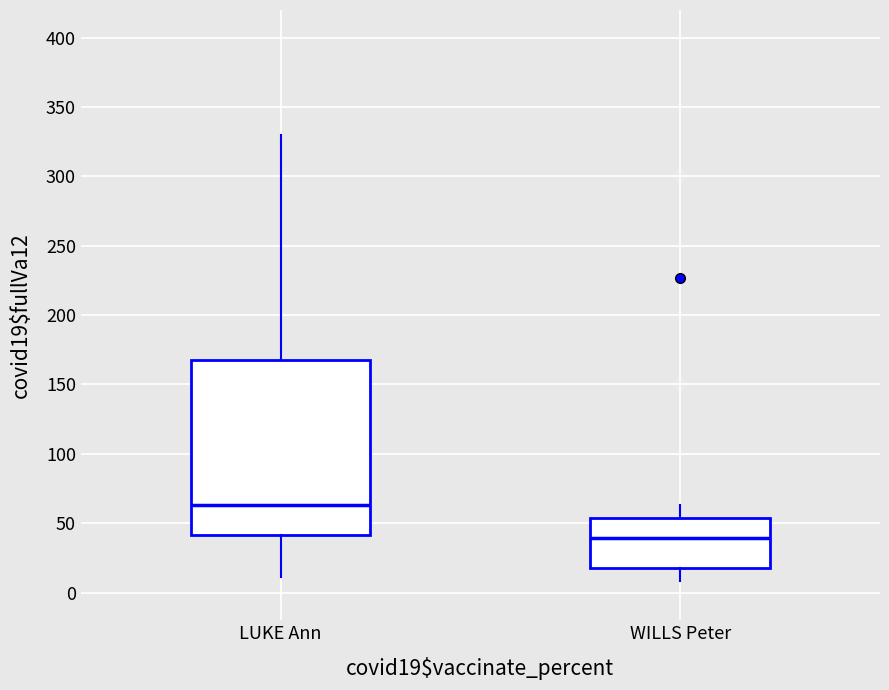

Comparing the boxes themselves (not the whiskers), which one is the tallest?

LUKE Ann